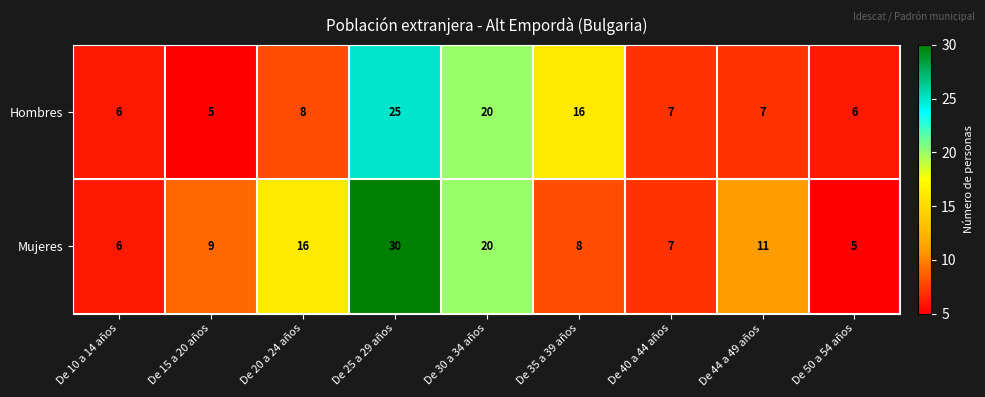

Rank the series by their average value, from highest to lowest.

Mujeres, Hombres